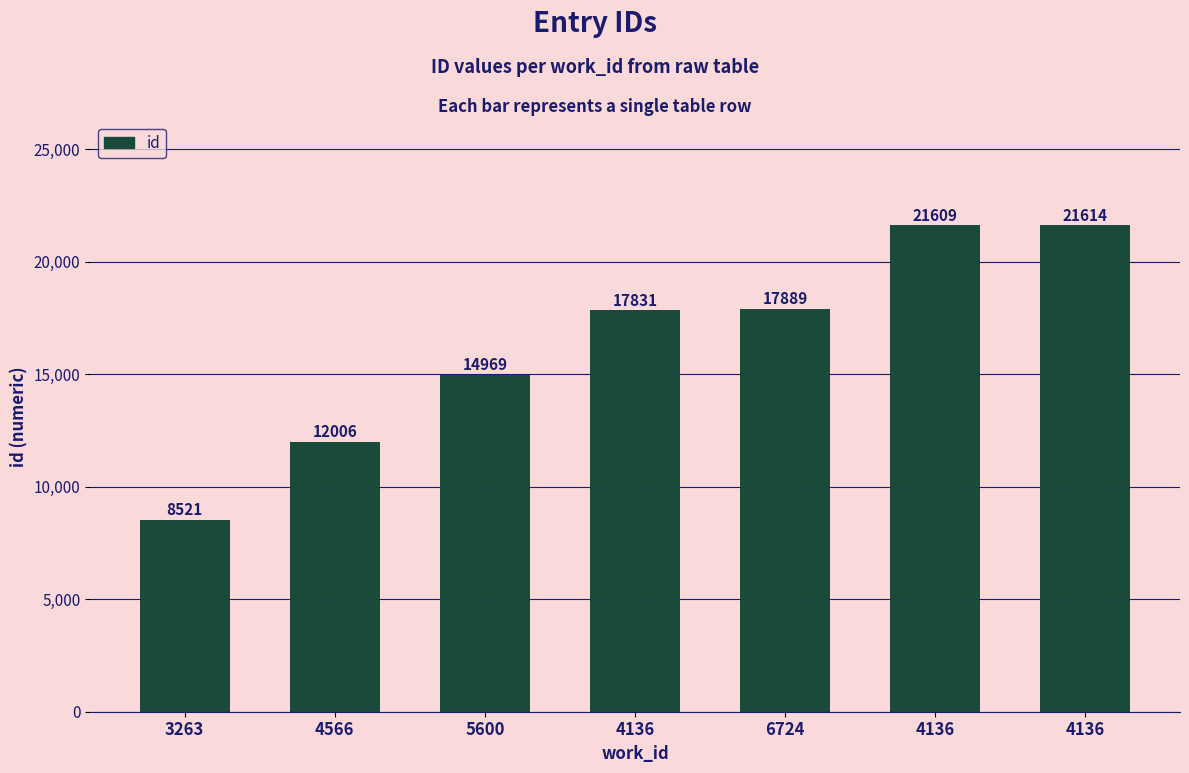

Does the chart contain stacked bars?

No